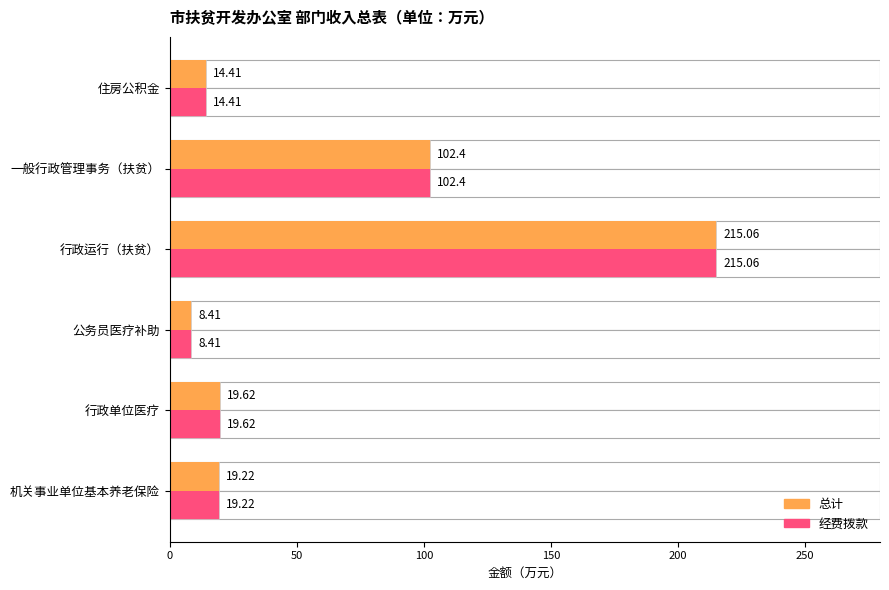

What is the difference between the maximum and minimum values in the 总计 series?

206.7